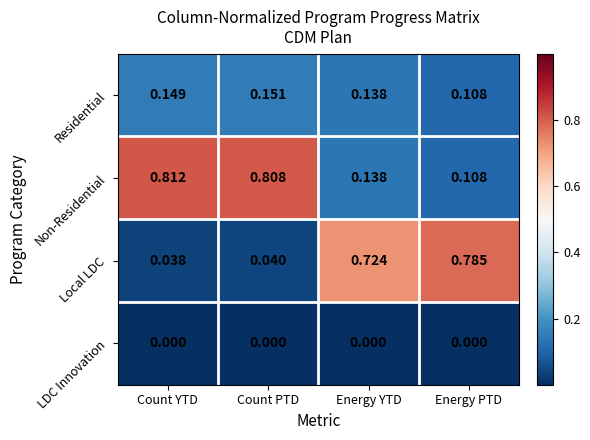

At which label is Residential closest to 0?

Energy PTD